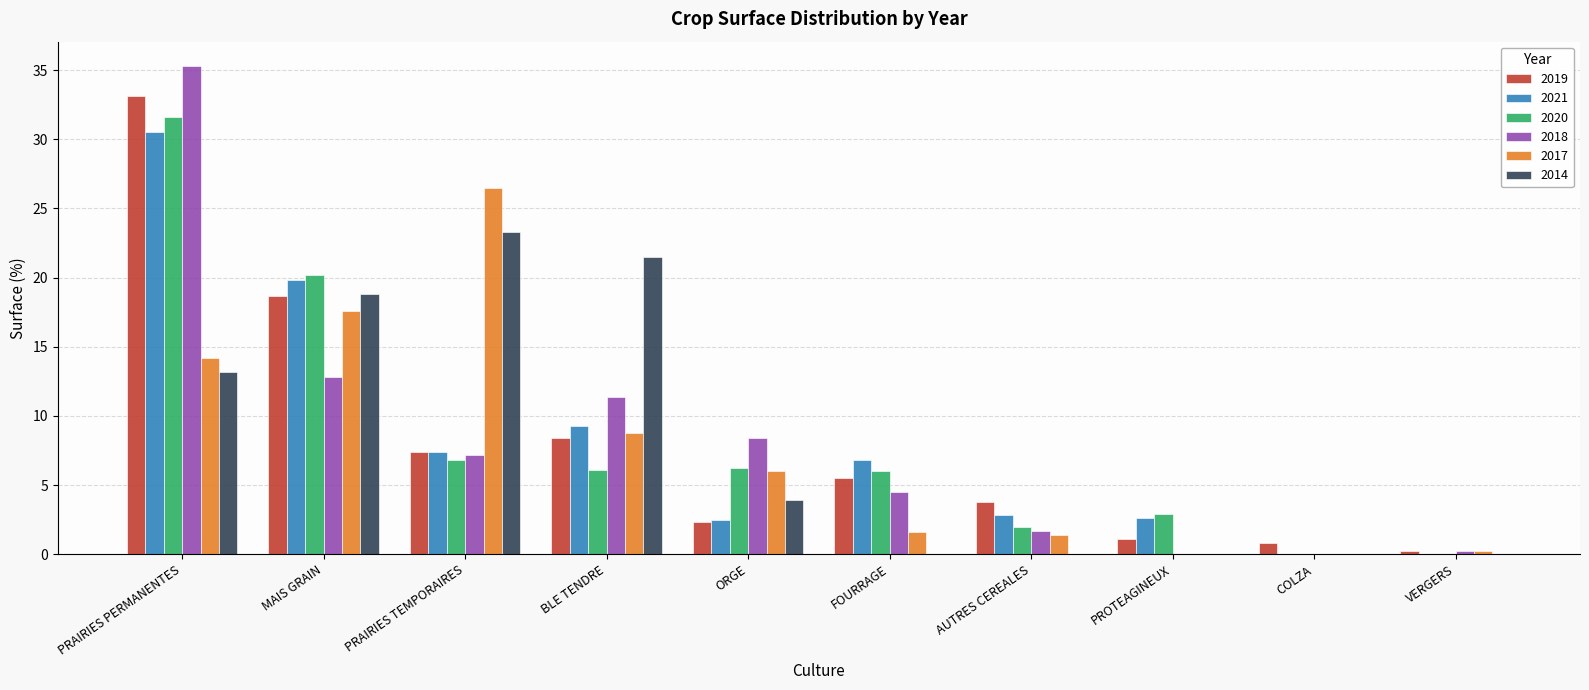

What are all the series names shown in the legend?

2019, 2021, 2020, 2018, 2017, 2014